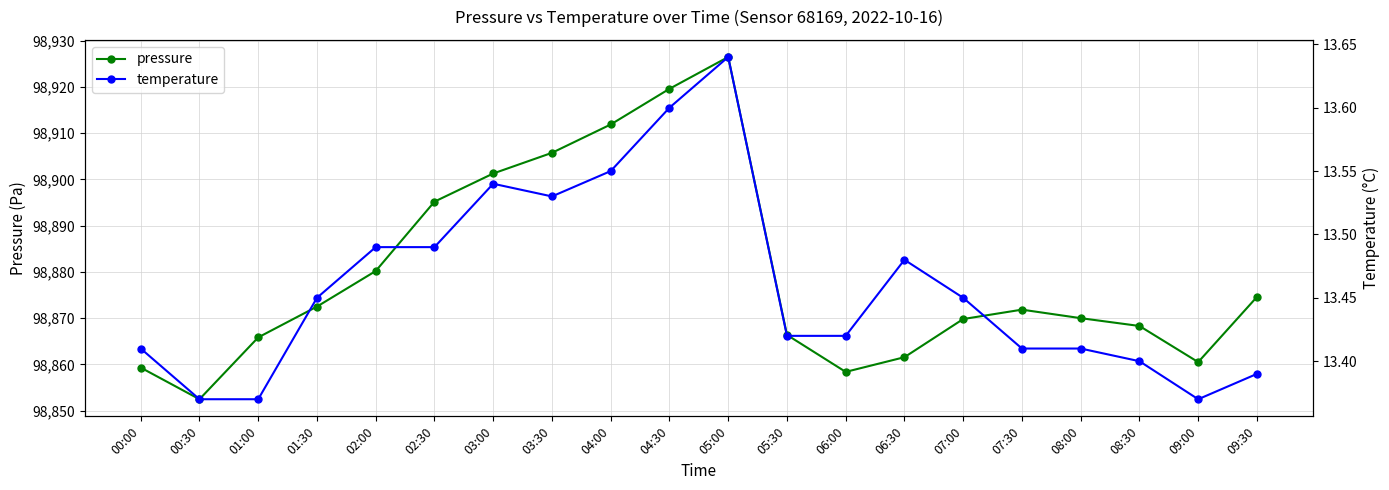

At 00:00, list the series in order from largest to smallest.

pressure, temperature